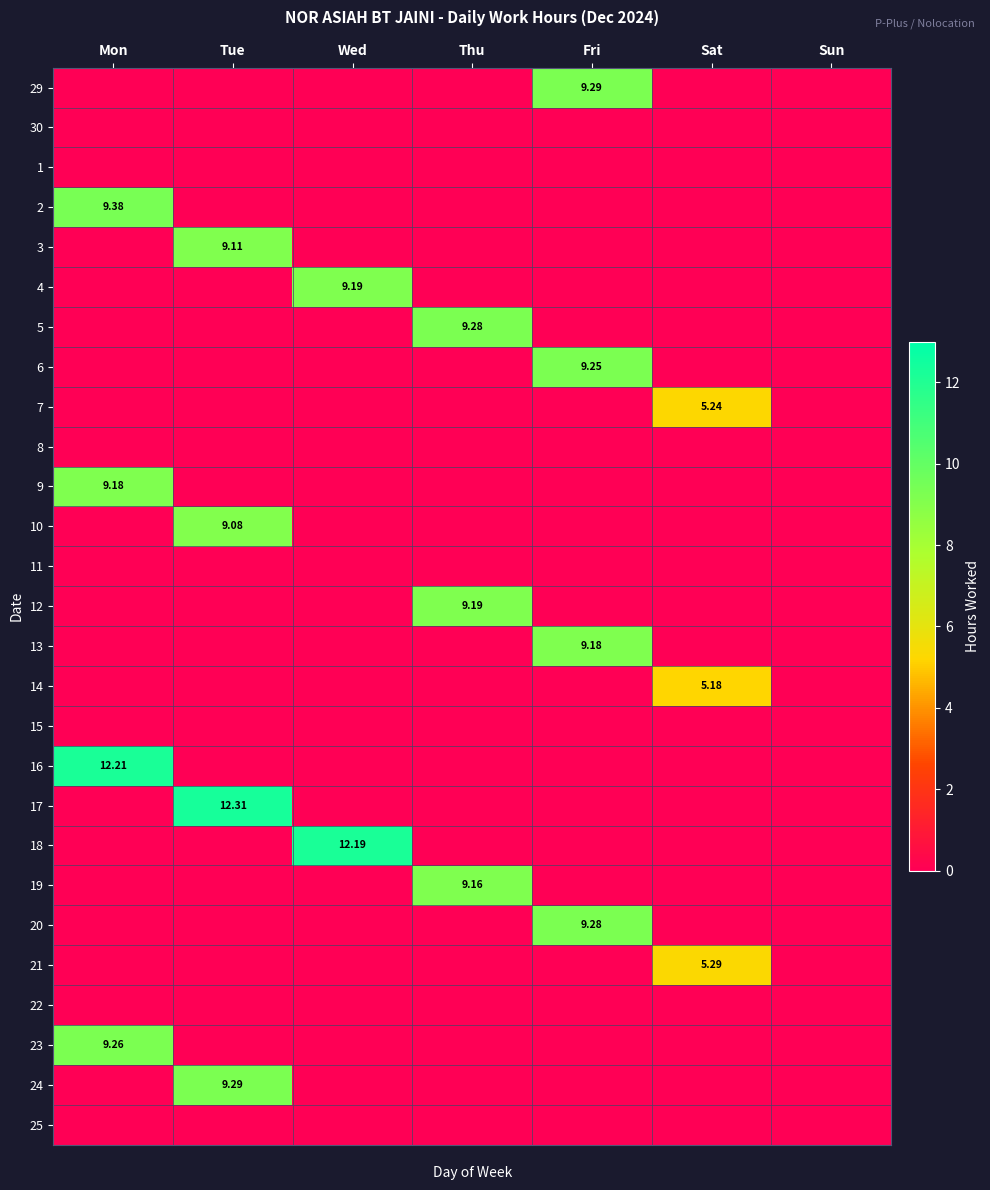

What is the maximum value for 17?

12.3